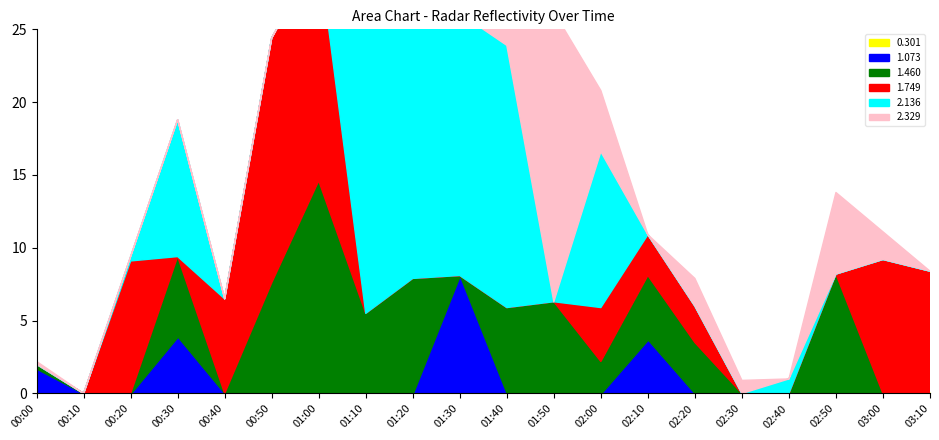

True or false: 2.329 and 1.073 intersect in this chart.

True